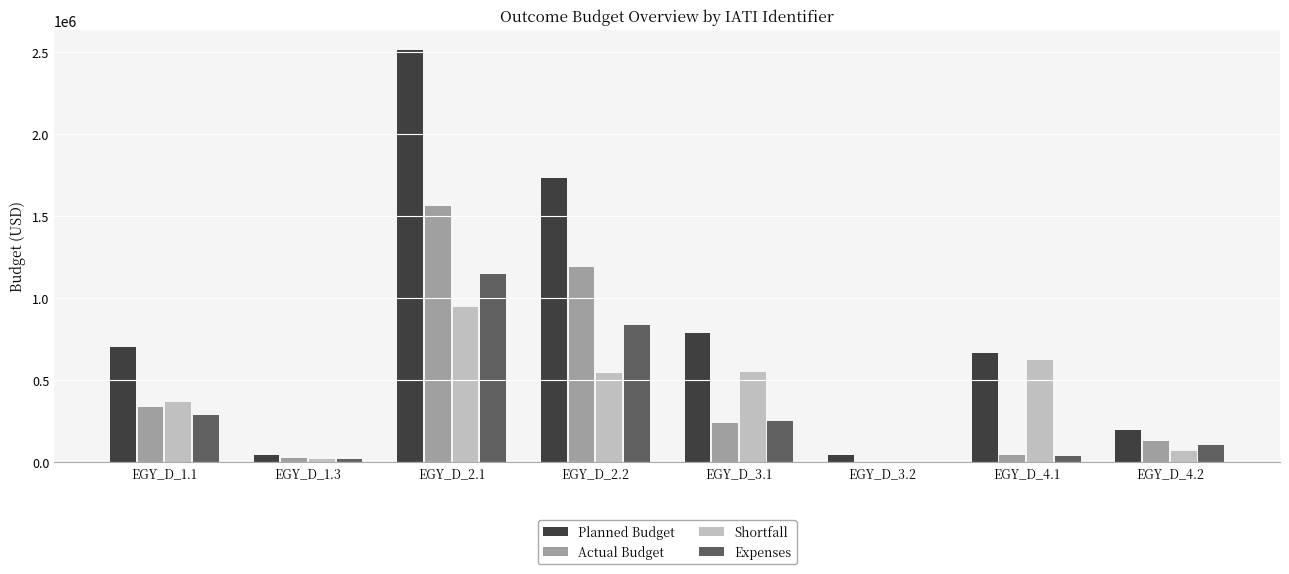

What is the sum of the Planned Budget values at EGY_D_3.1 and EGY_D_4.2?

979869.0